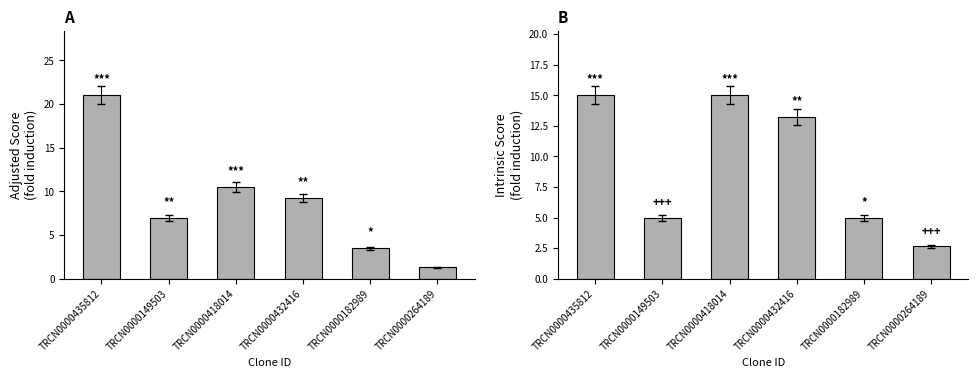

Count the number of data series in this chart.

2